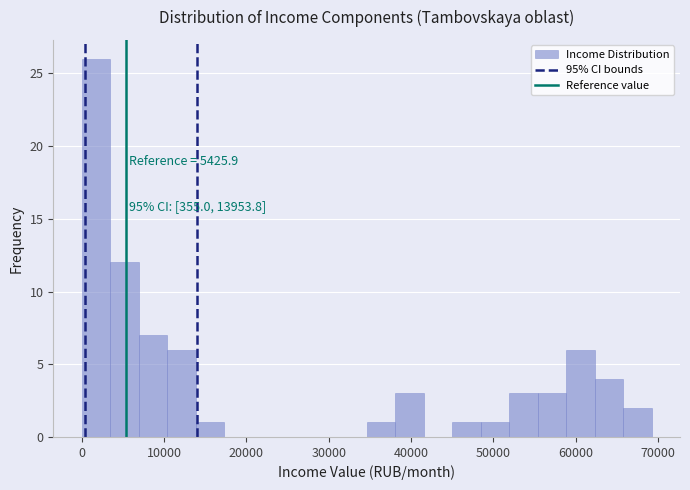

Around what value on the x-axis is the tallest bar? Give the approximate position of its centre, as read against the axis.

2000